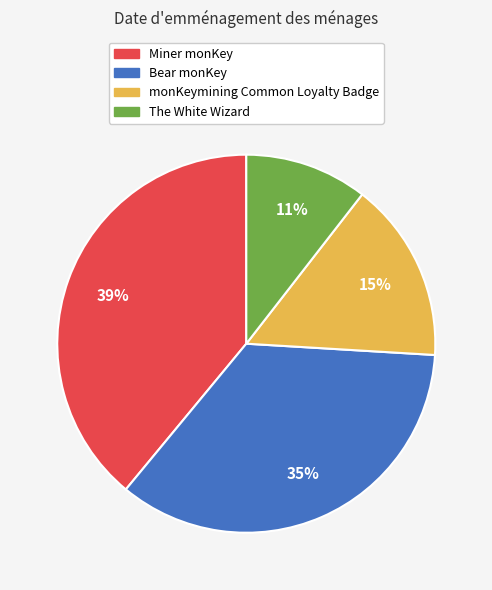

Between Bear monKey and monKeymining Common Loyalty Badge, which is larger?

Bear monKey